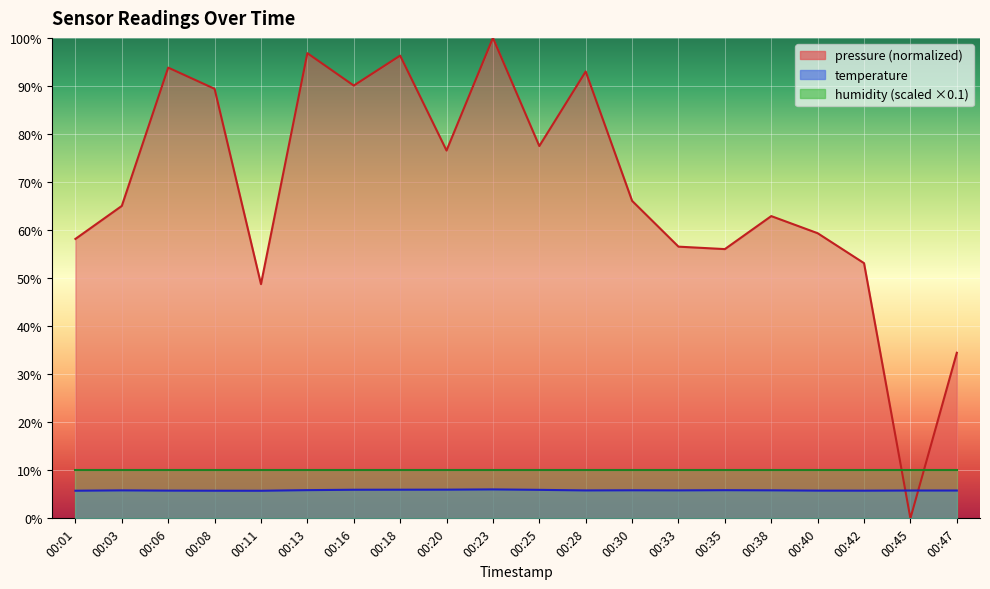

Which label corresponds to the smallest value in the chart?

00:45